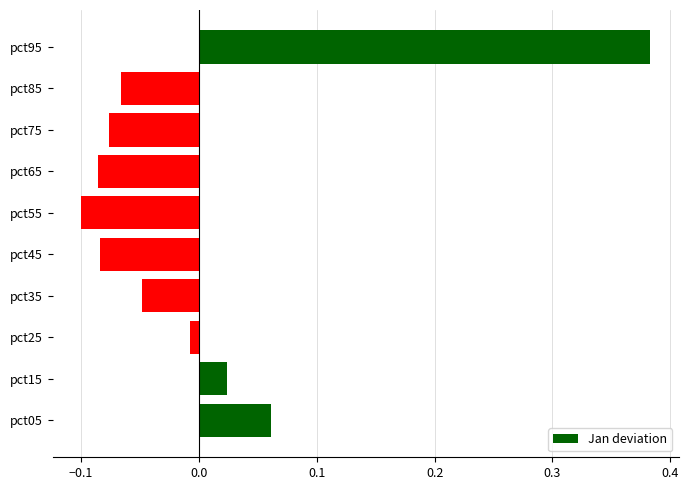

At which label is the value closest to 0?

pct25